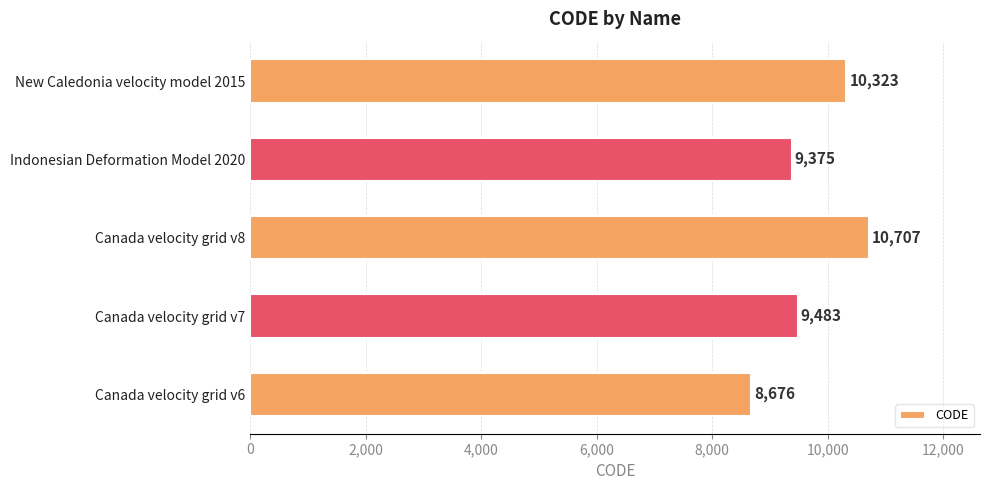

At which category does the chart reach its peak across all series?

Canada velocity grid v8